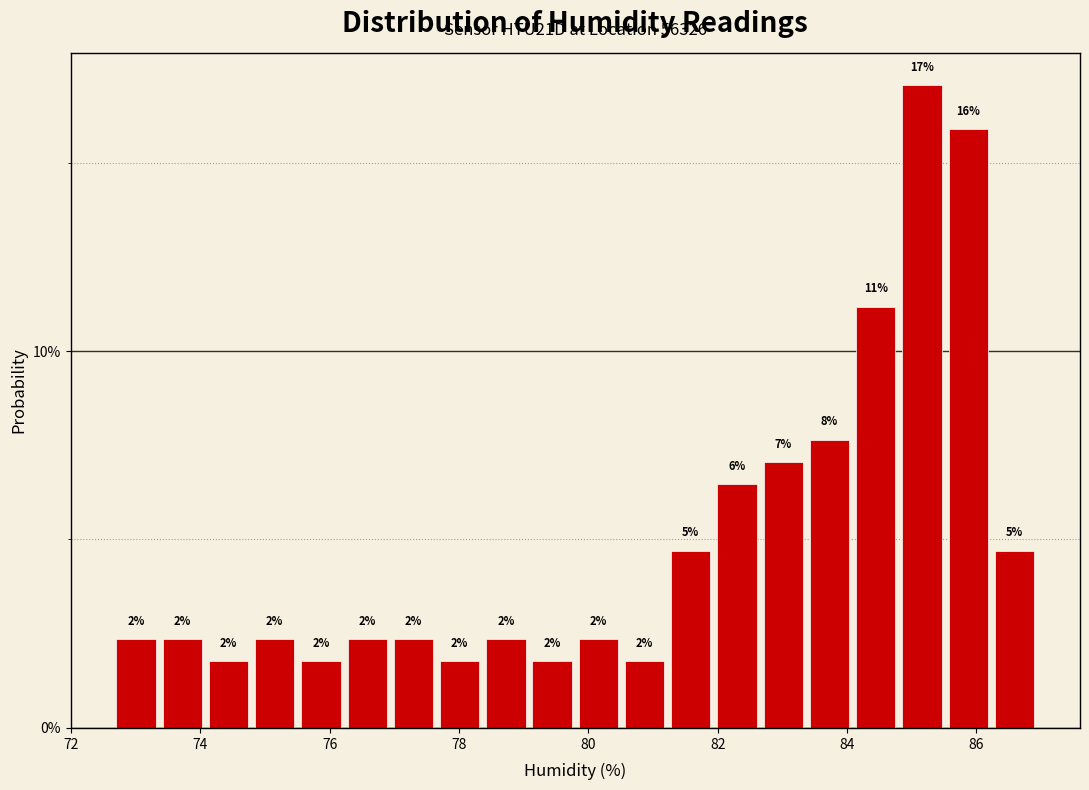

Around what value on the x-axis is the tallest bar? Give the approximate position of its centre, as read against the axis.

85.2